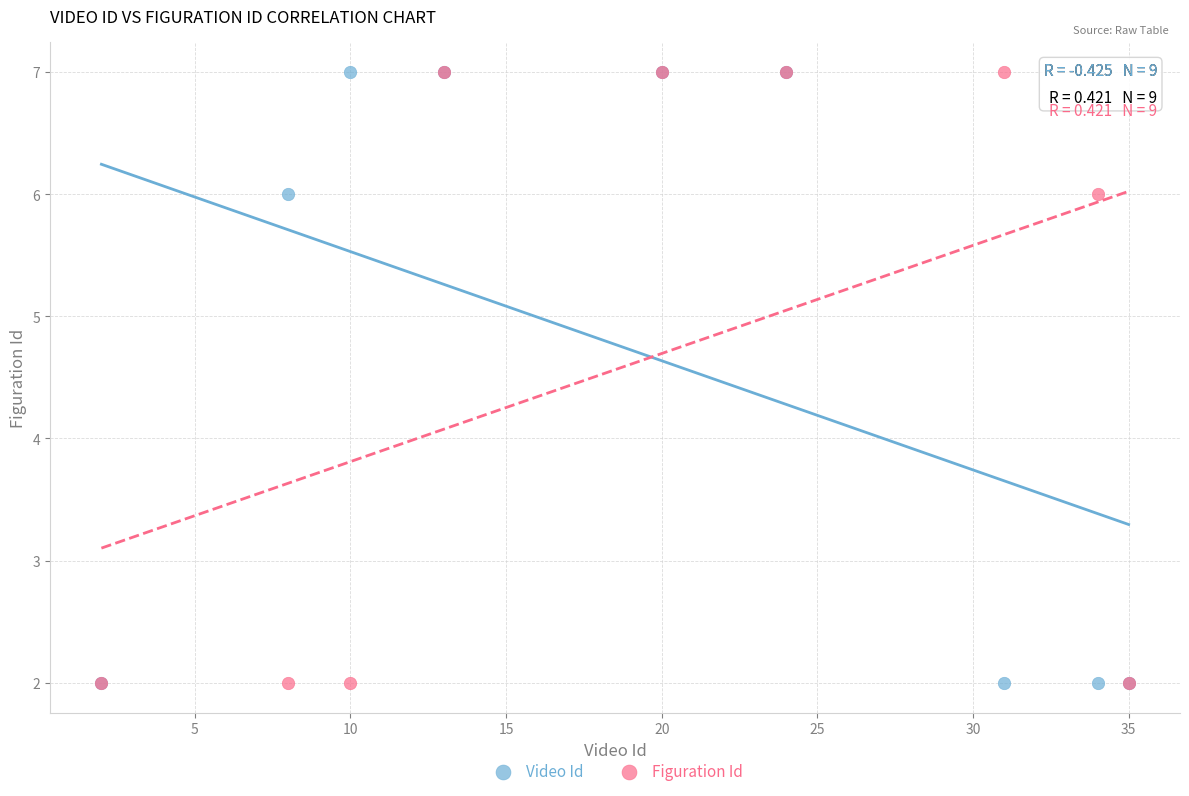

What are all the series names shown in the legend?

Video Id, Figuration Id